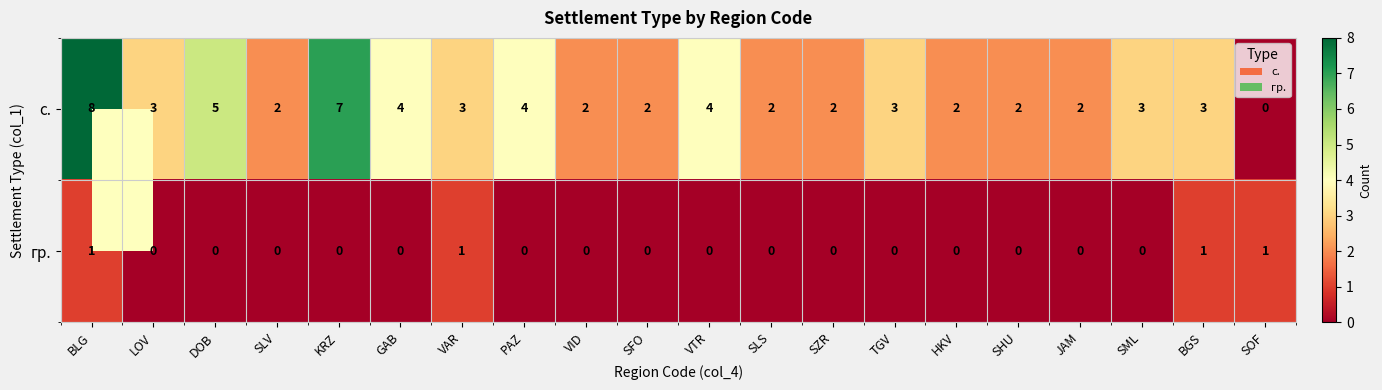

What is the spread (max minus min) of values at GAB?

4